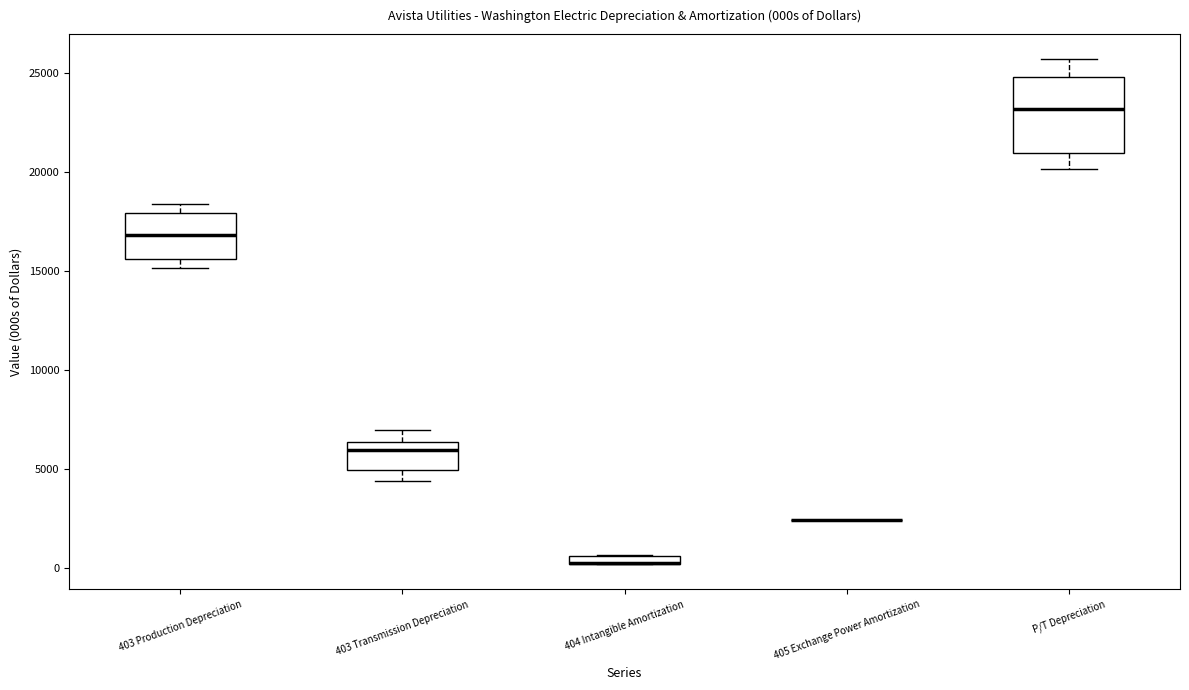

Where is the upper edge of the box for 403 Transmission Depreciation on the y-axis? The values are not printed on the chart, so give them approximately, as read against the axis.

6500